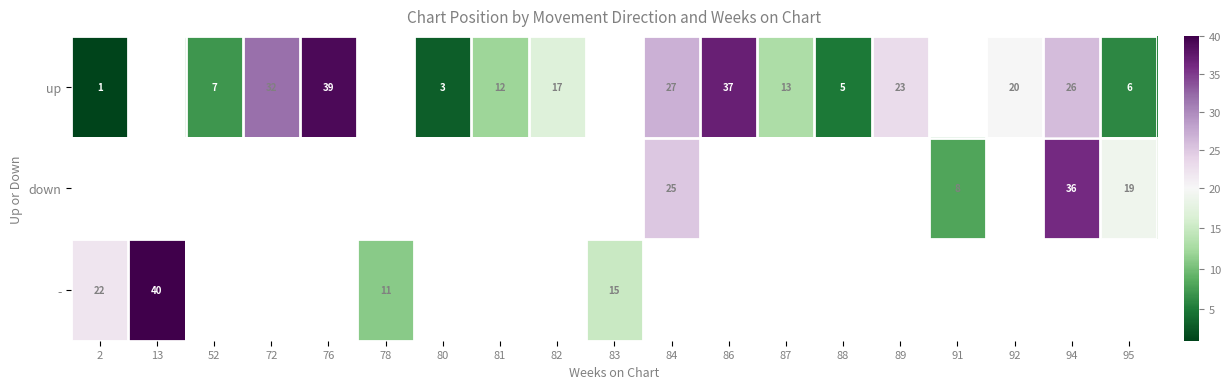

The up series shows 7 at 52. True or false?

True